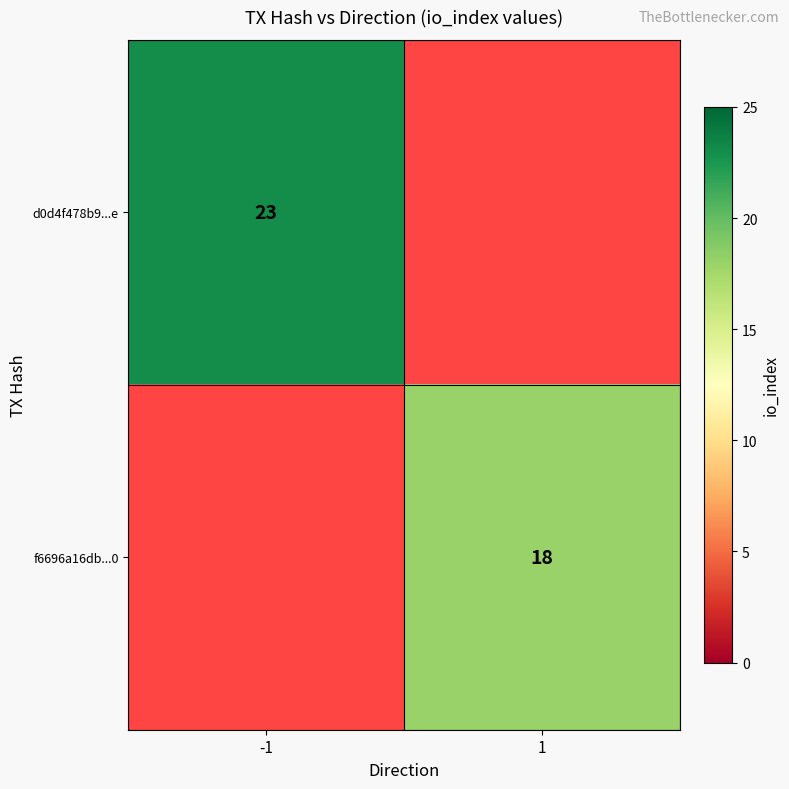

Count the number of data series in this chart.

2